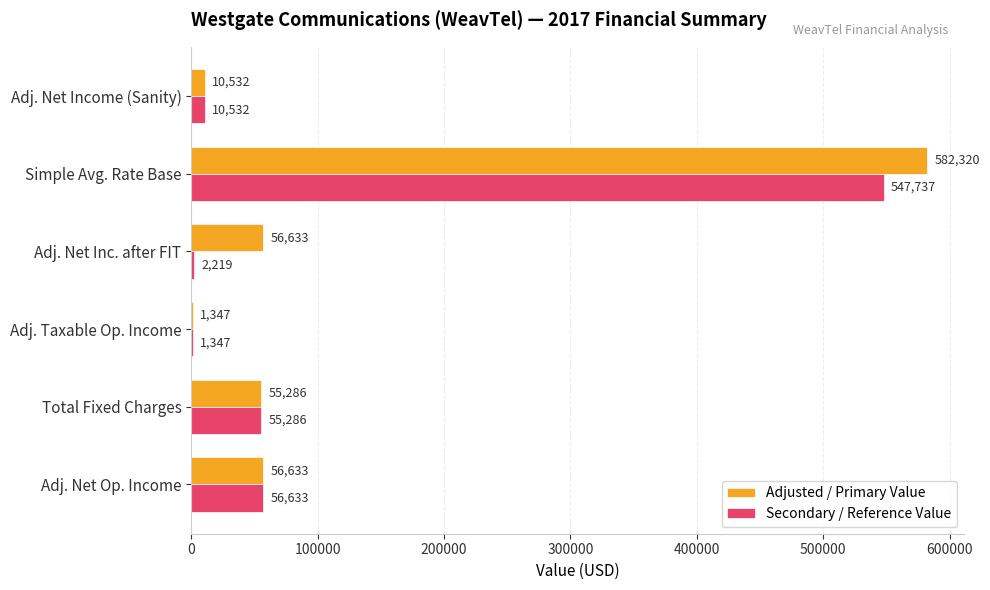

What are all the series names shown in the legend?

Adjusted / Primary Value, Secondary / Reference Value